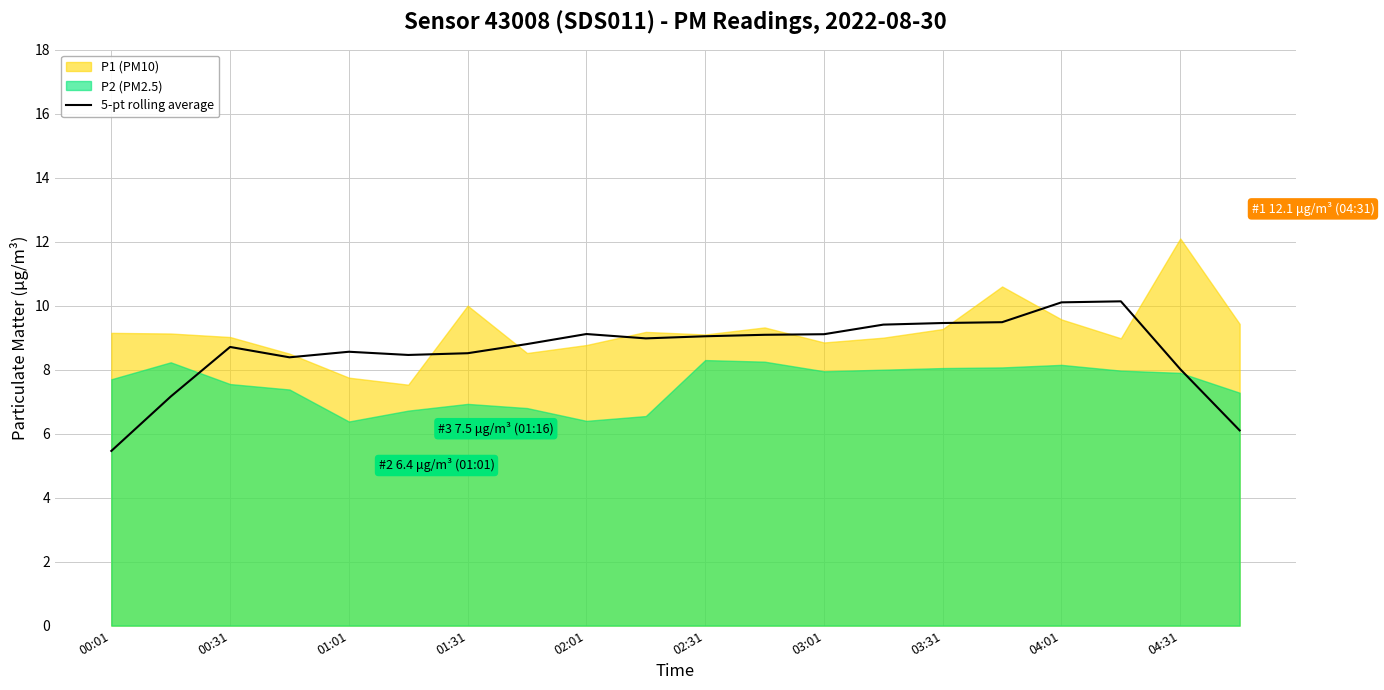

What is the minimum value for 5-pt rolling average?

5.5